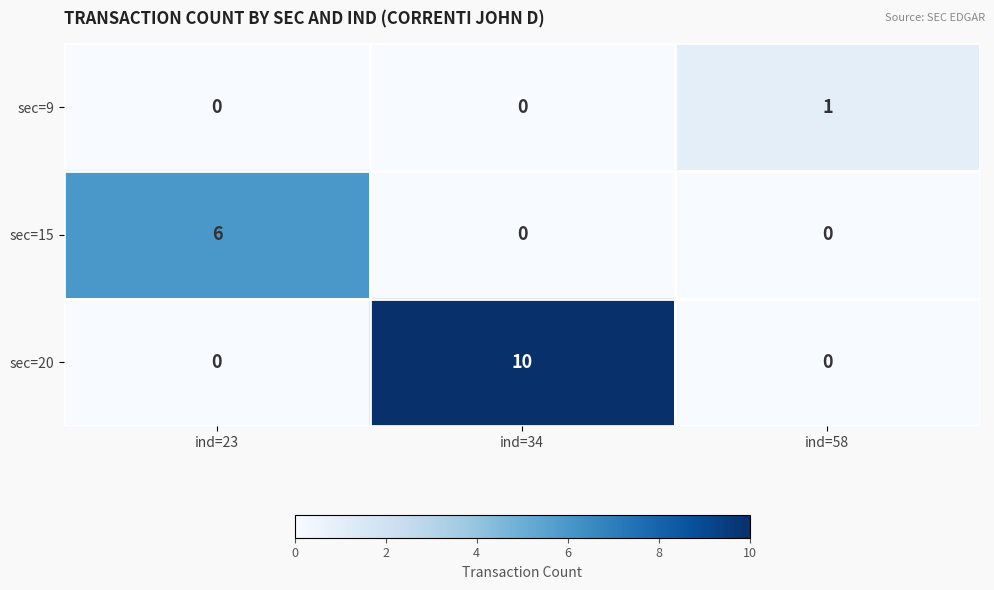

Which category has the highest value across all series?

ind=34